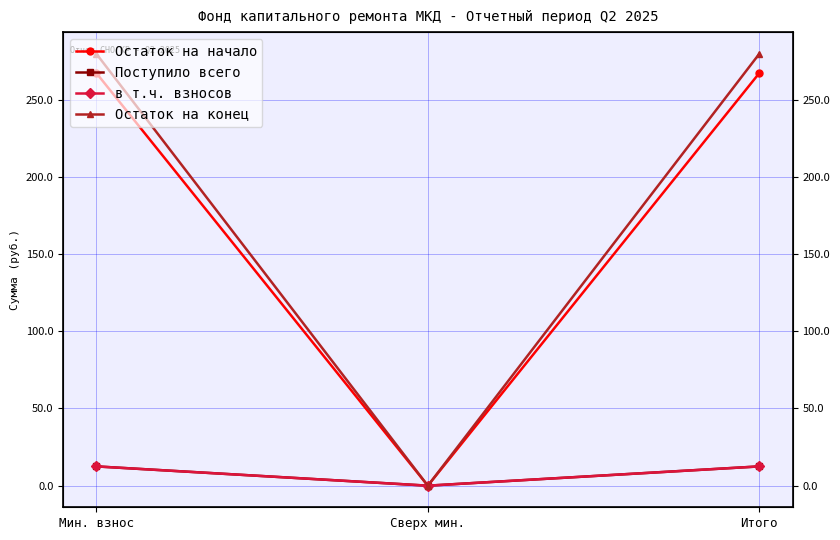

What are all the series names shown in the legend?

Остаток на начало, Поступило всего, в т.ч. взносов, Остаток на конец